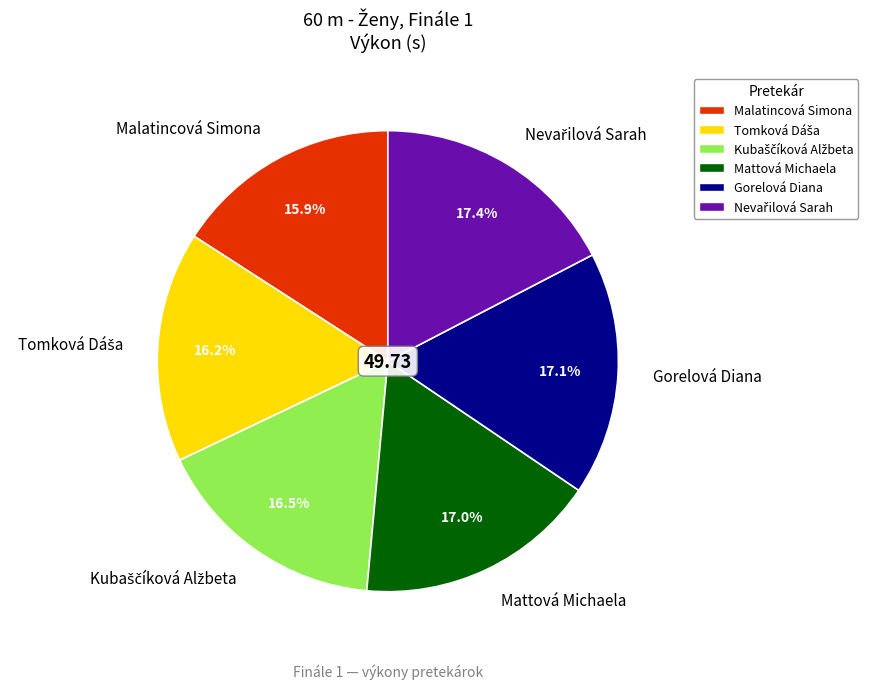

Is there a majority slice in this chart?

No